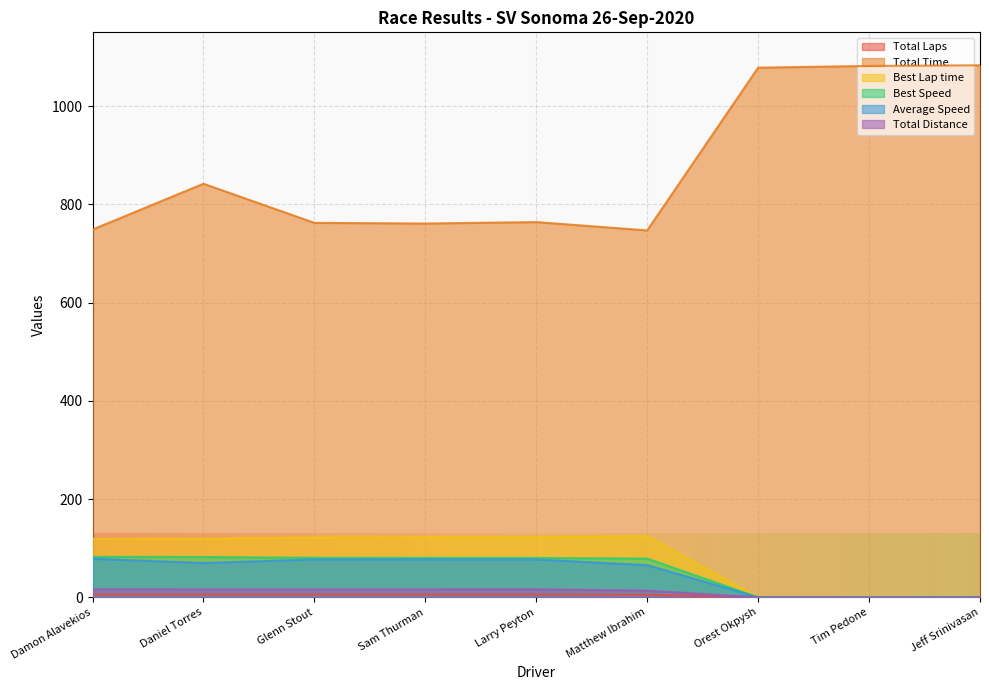

How many lines are shown in the chart?

6